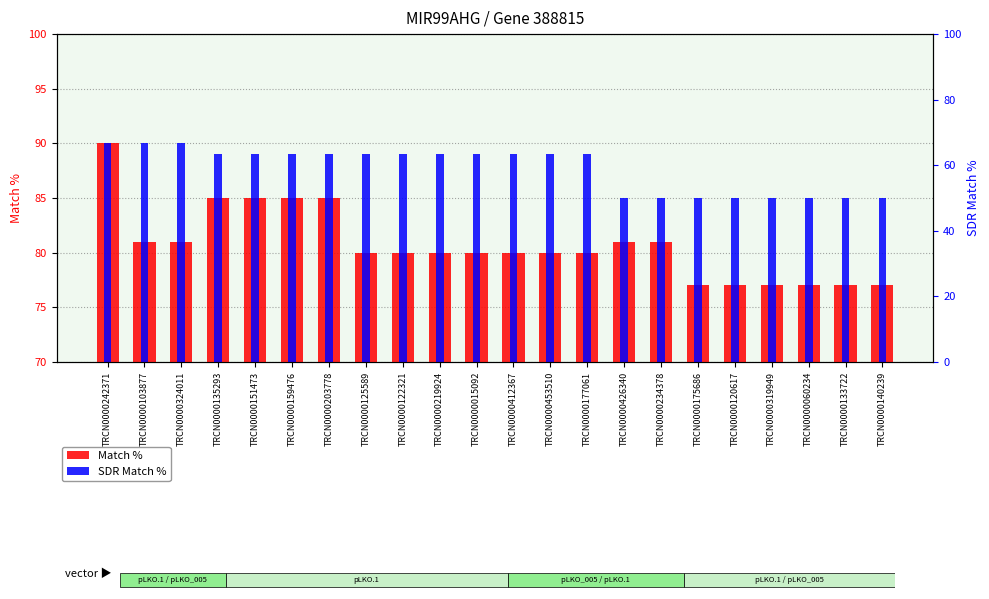

How many bars are there in total?

44